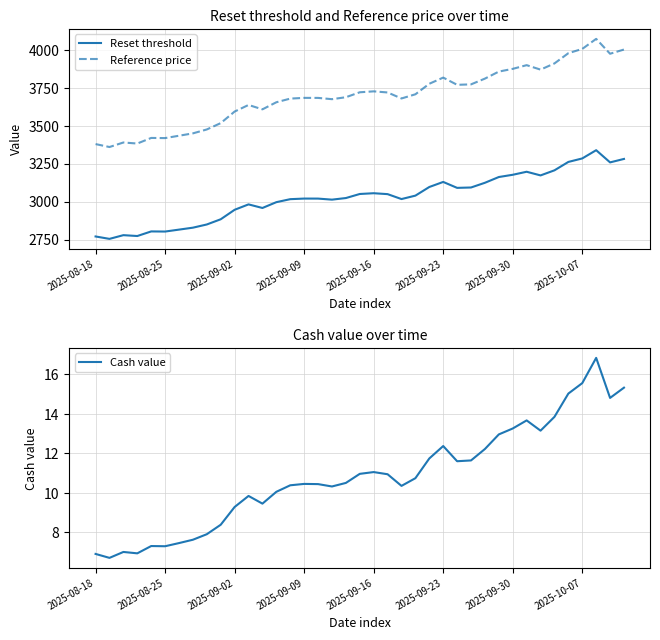

How many series are shown in this chart?

3